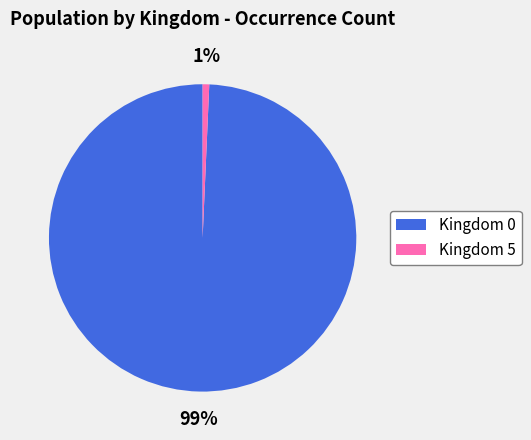

To the nearest percent, what percentage of the pie is Kingdom 5?

1%